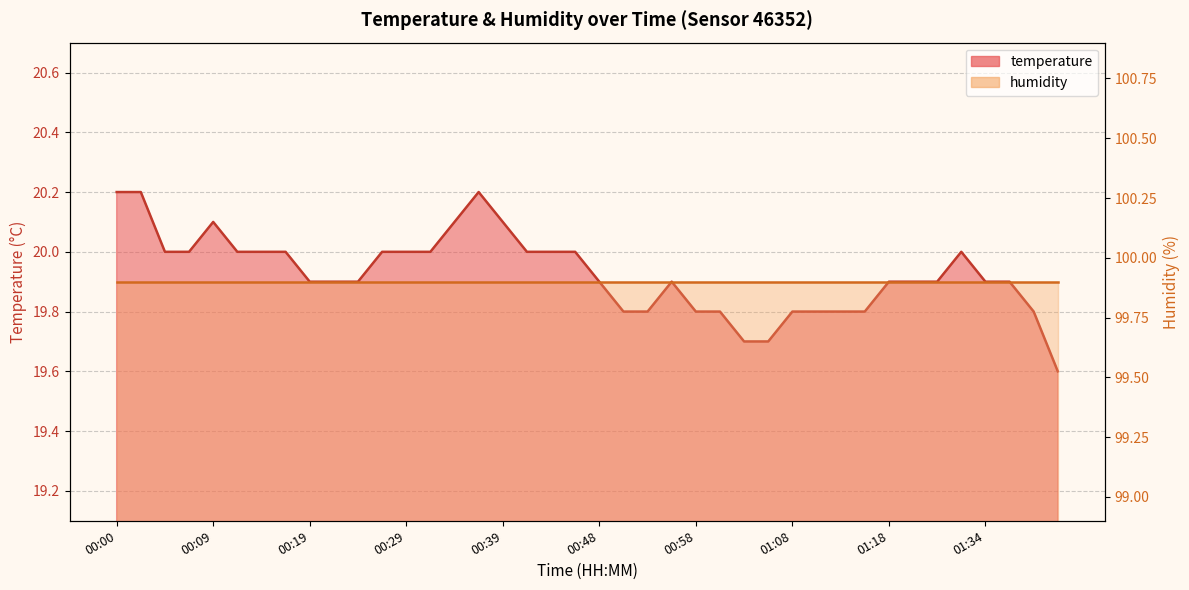

What is the difference between the values at 00:02 and 01:08?

0.4